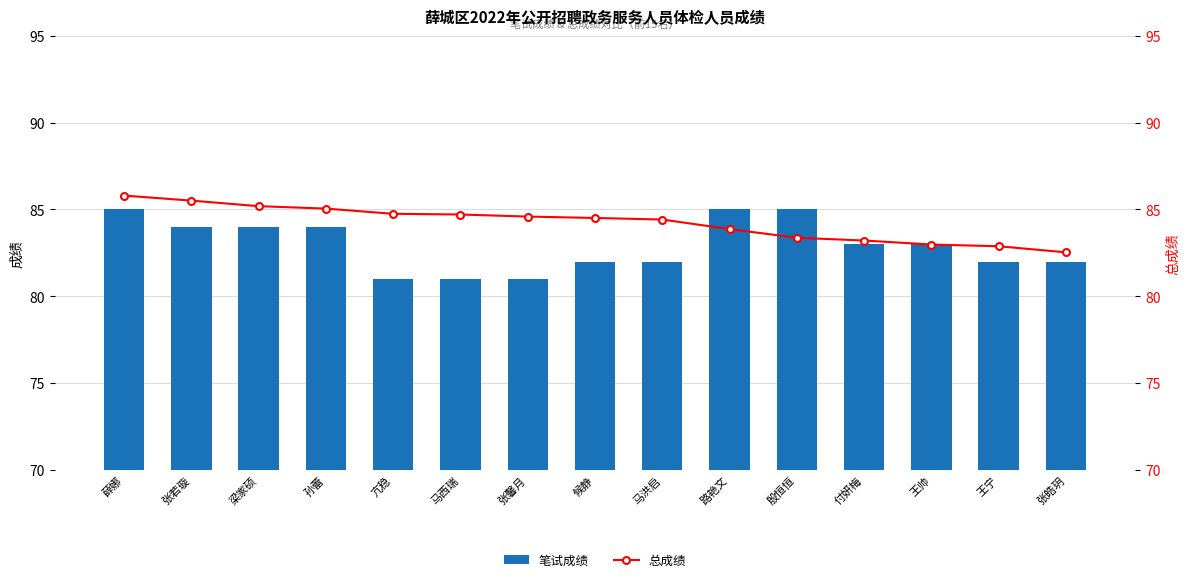

What is the difference between the maximum and minimum values in the 笔试成绩 series?

4